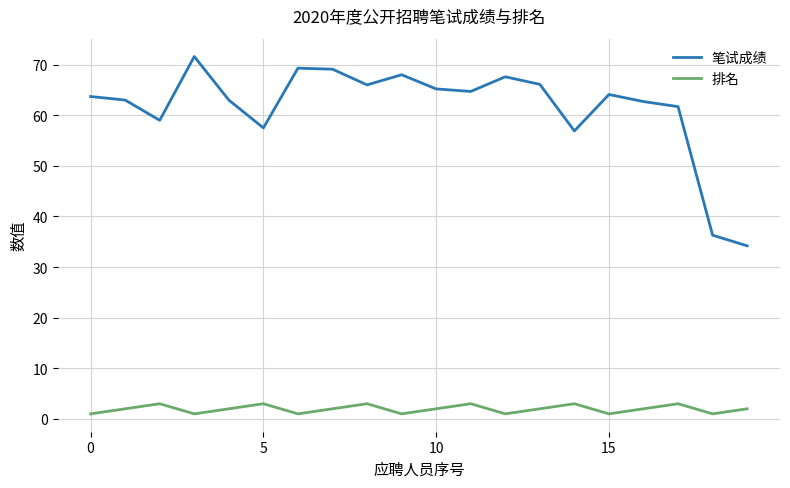

Which series has the largest range (max minus min)?

笔试成绩